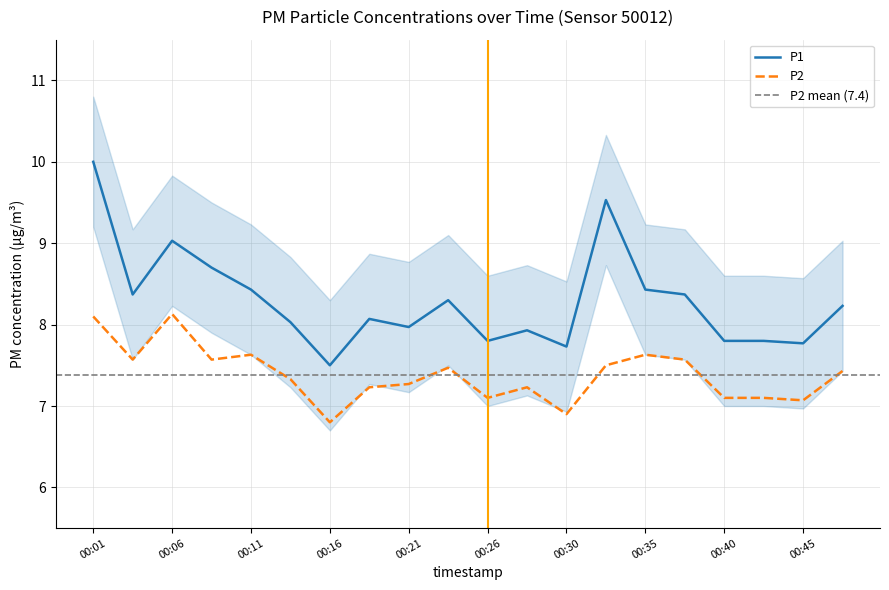

True or false: P1 and P2 cross at least once.

False